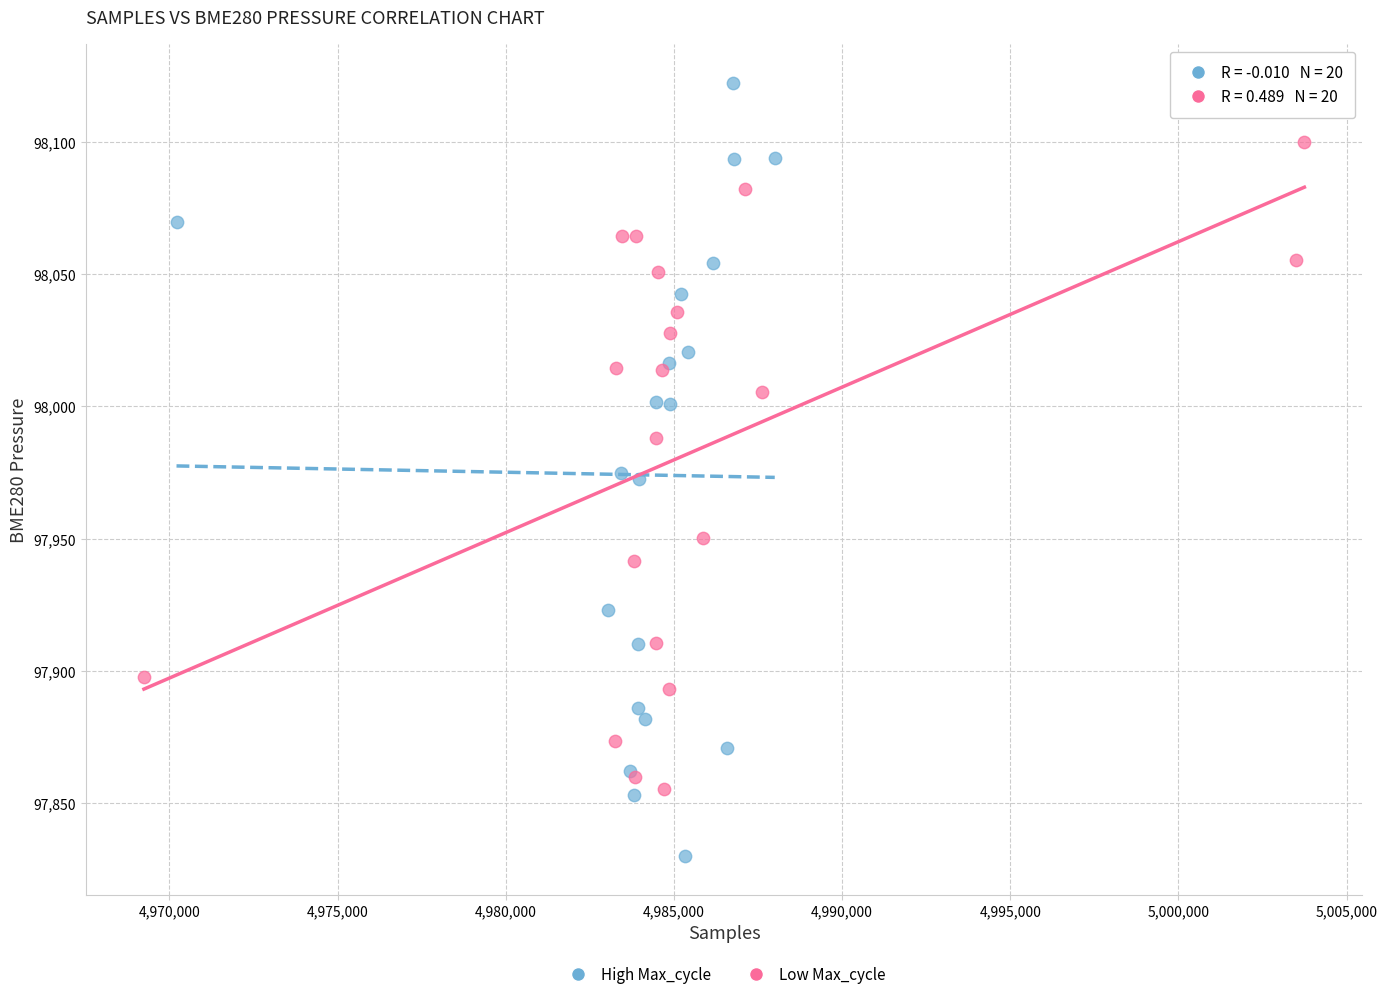

Which series contains the lowest Y value?

High Max_cycle